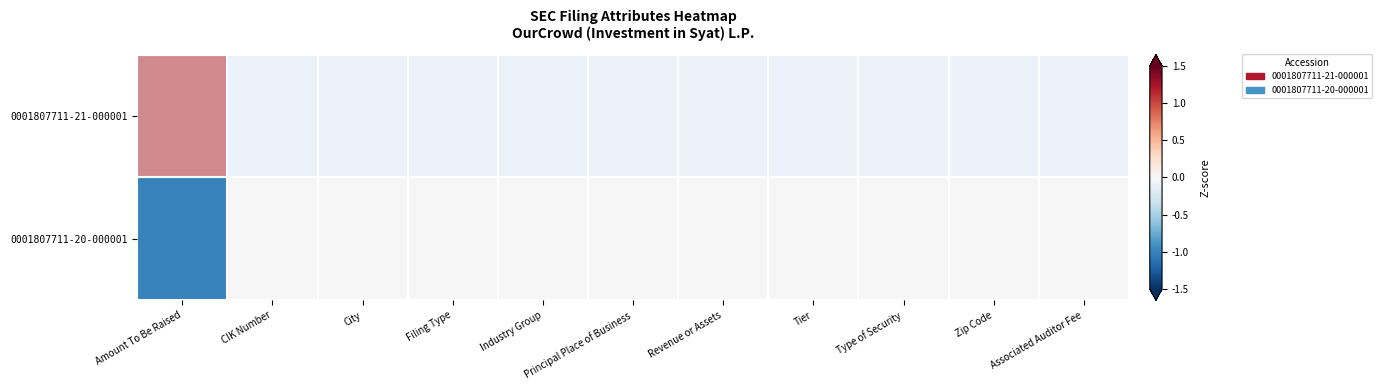

Count the number of categories in the chart.

11